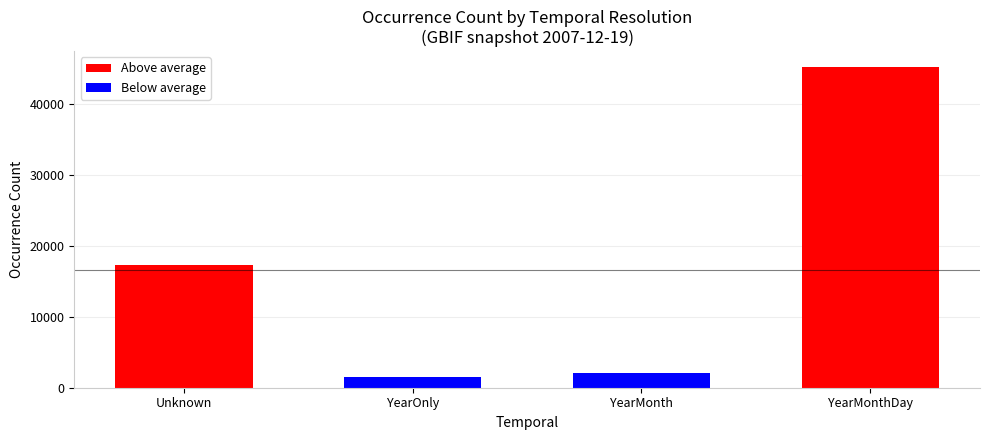

List the labels in order of value, largest first.

YearMonthDay, Unknown, YearMonth, YearOnly